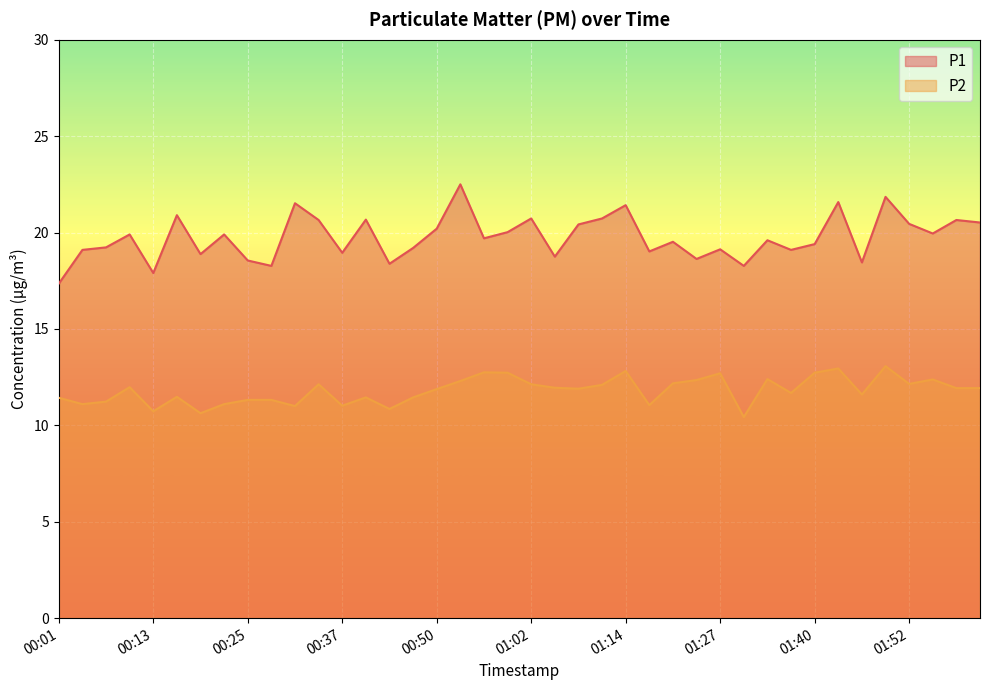

What is the difference between the P1 values at 00:04 and 00:25?

0.6